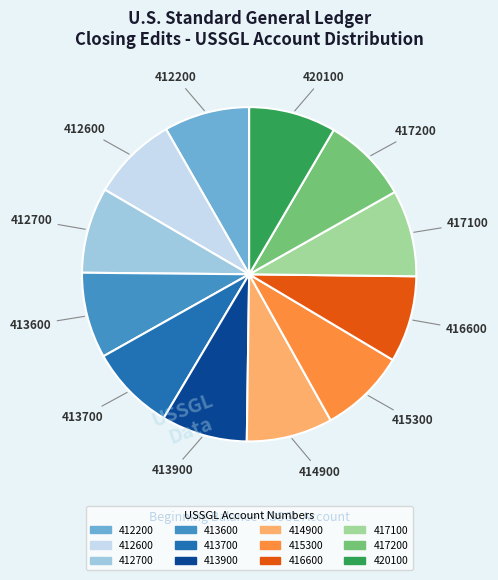

Is it true that 413700 is 1% of the pie?

False